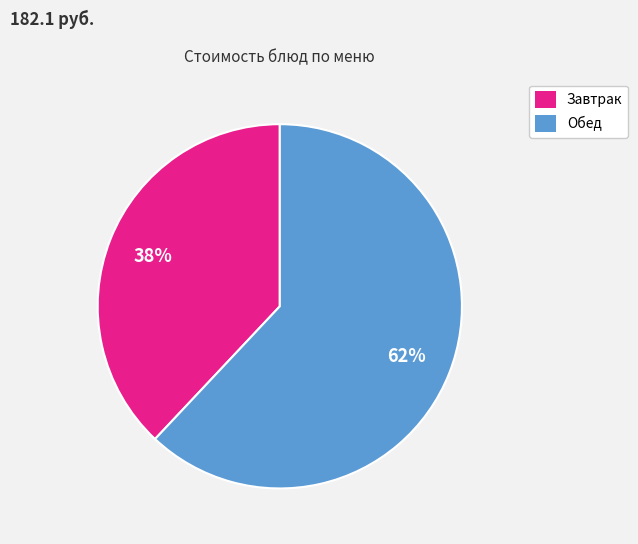

How many slices are in this pie chart?

2